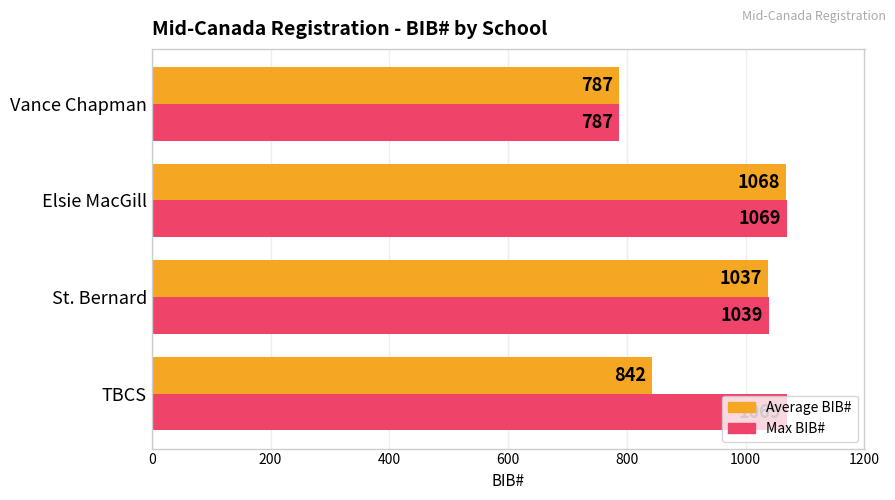

How many data points does each series have?

4